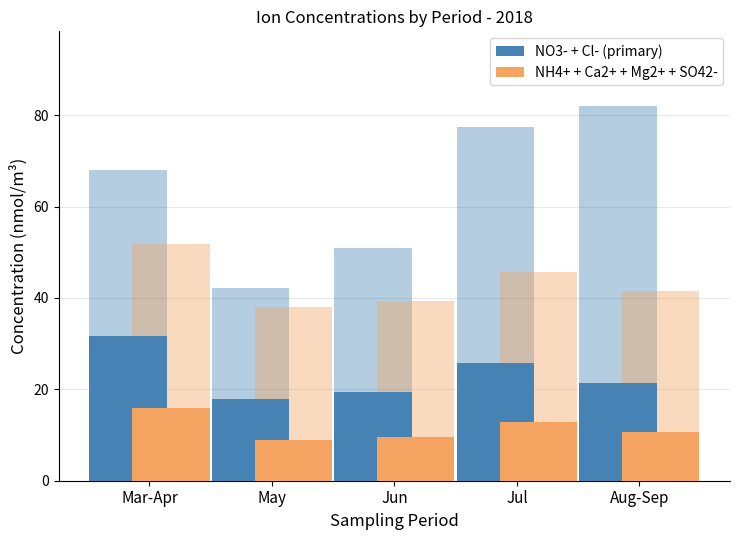

What is the difference between the second highest and minimum values in the NH4+ + Ca2+ + Mg2+ + SO42- series?

3.9